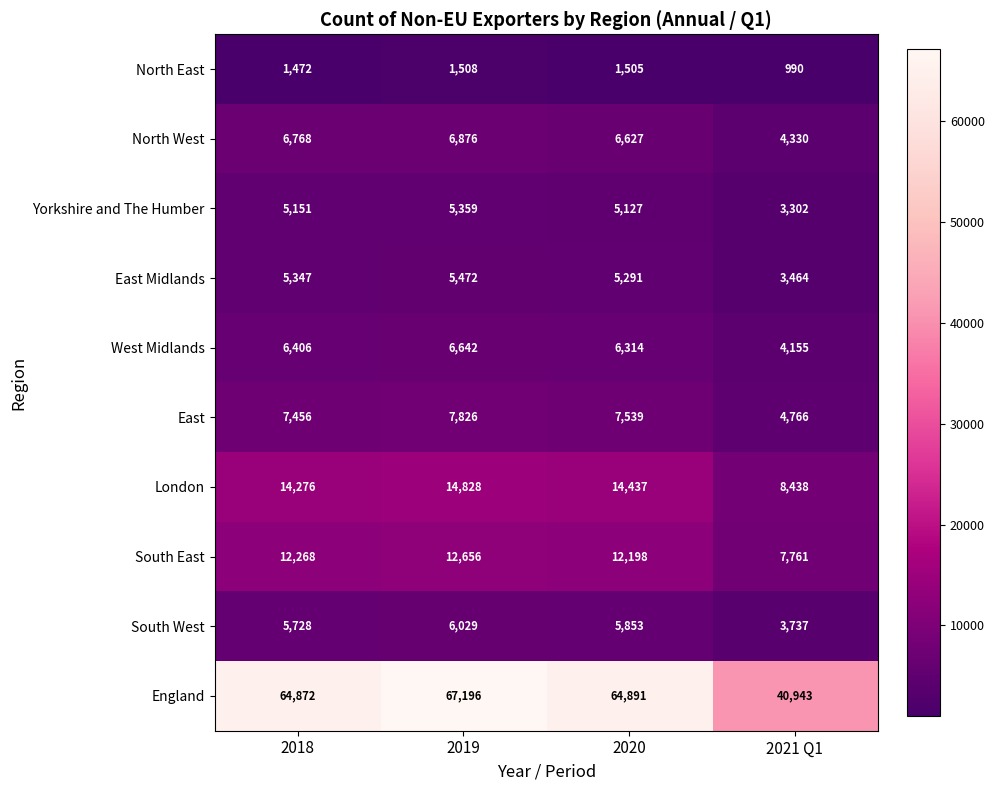

At which label does South East reach its peak?

2019